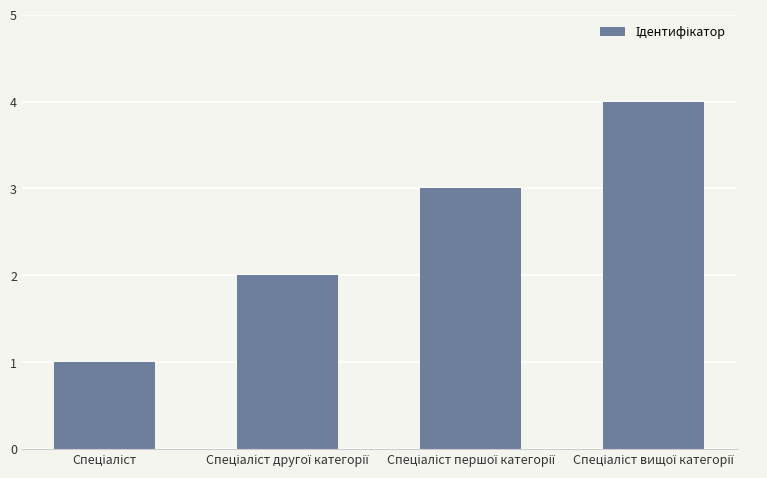

What is the difference between the maximum and minimum values?

3